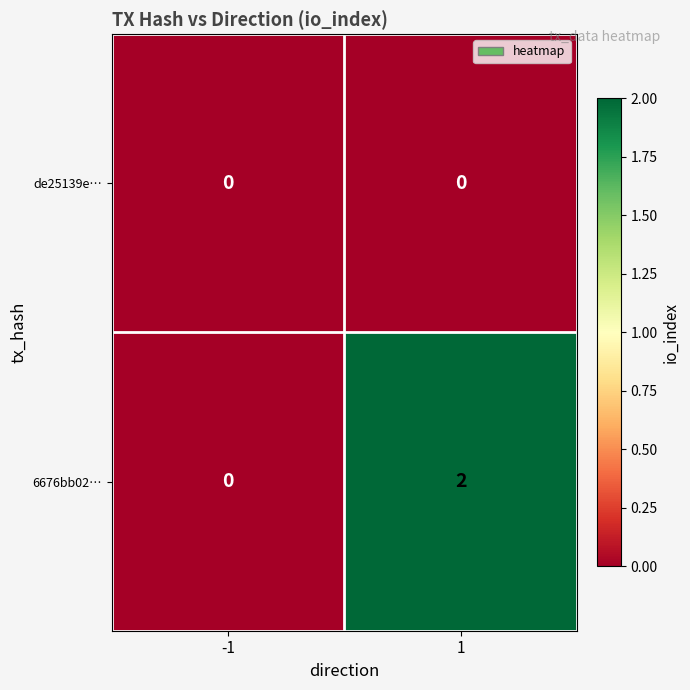

List the series in order of their overall mean, highest first.

6676bb02…, de25139e…